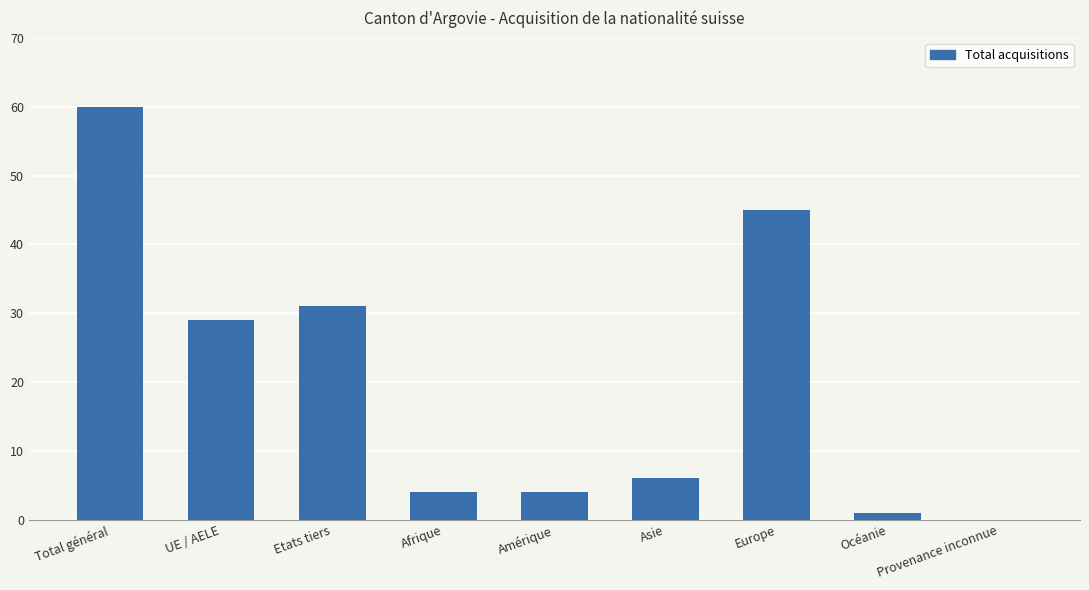

At which category does the chart reach its peak across all series?

Total général